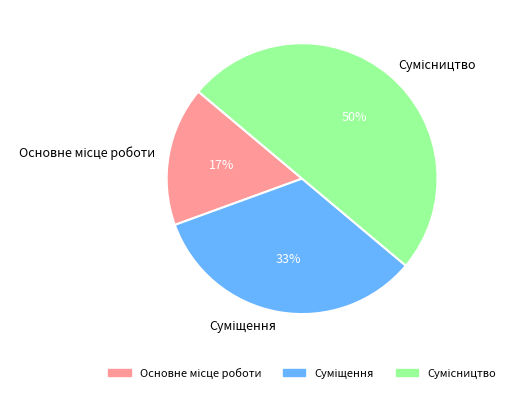

Count the number of slices in the pie.

3